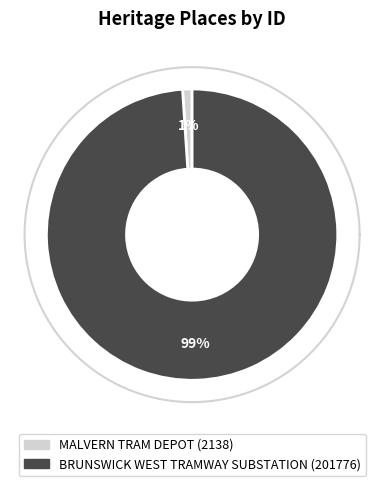

The MALVERN TRAM DEPOT slice represents 6% of the pie. True or false?

False